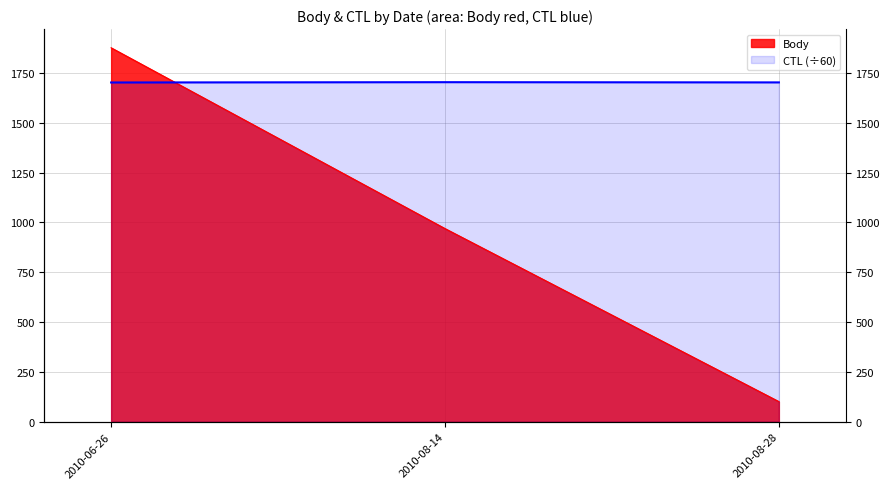

What is the value of the CTL point at the 1st from the left?

1701.9